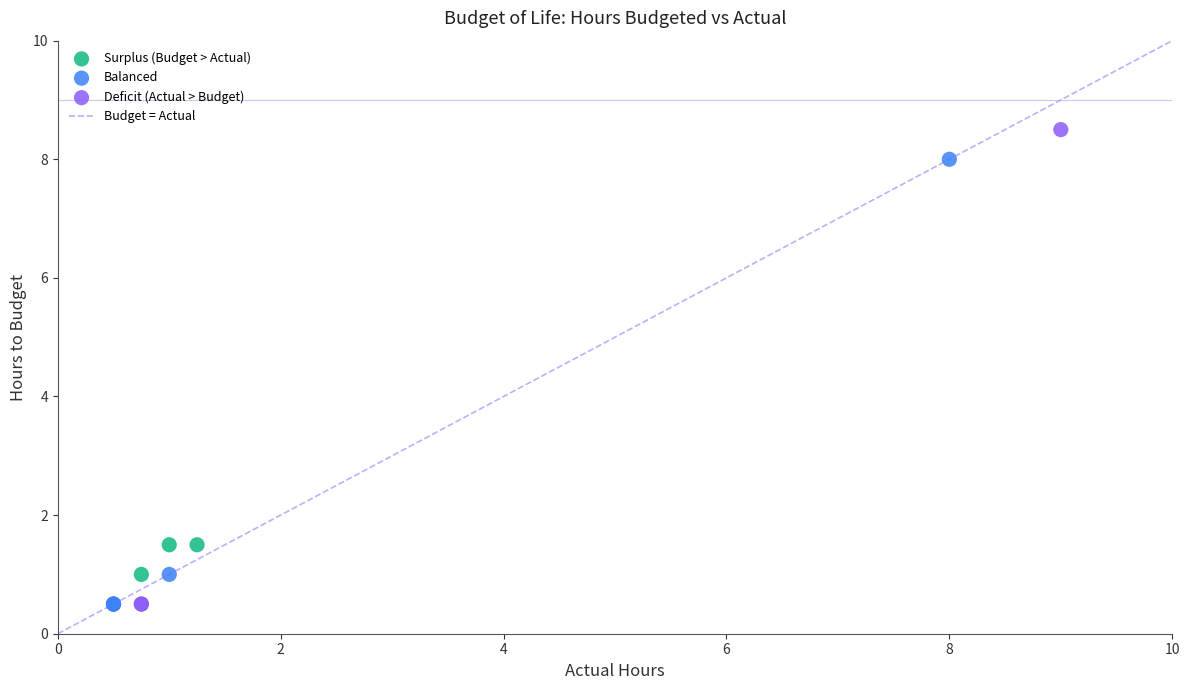

Which series reaches the maximum Y coordinate?

Deficit (Actual > Budget)